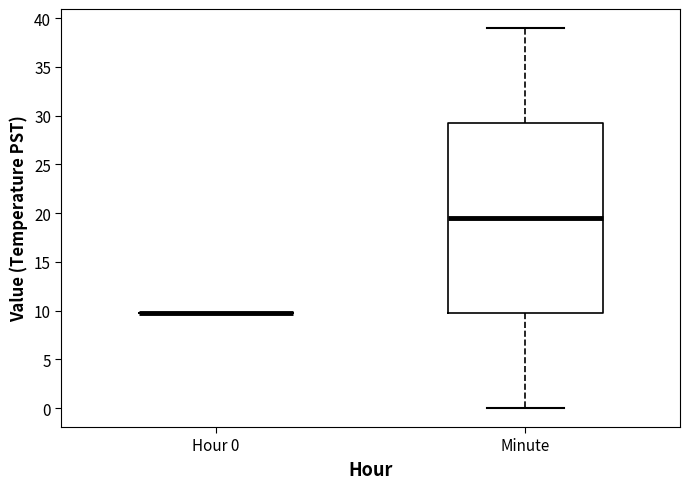

Which box is the tallest, from its lower edge to its upper edge?

Minute